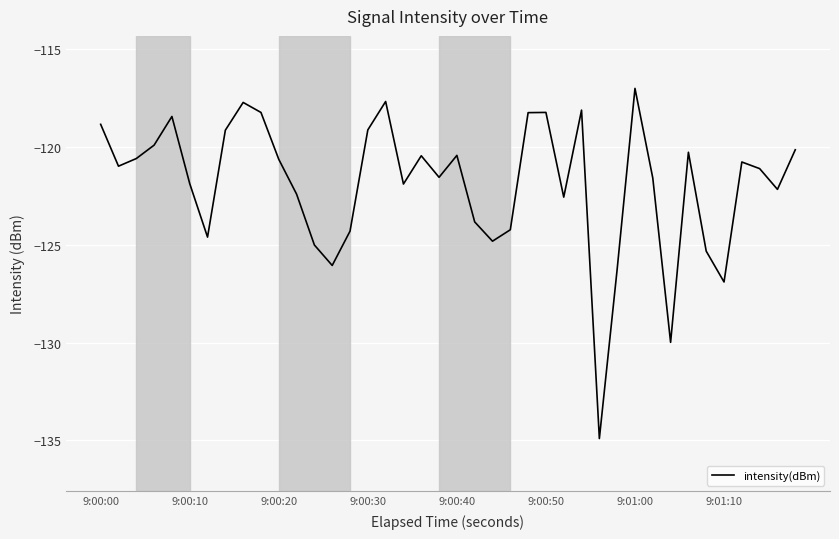

What is the minimum value shown in the chart?

-134.9